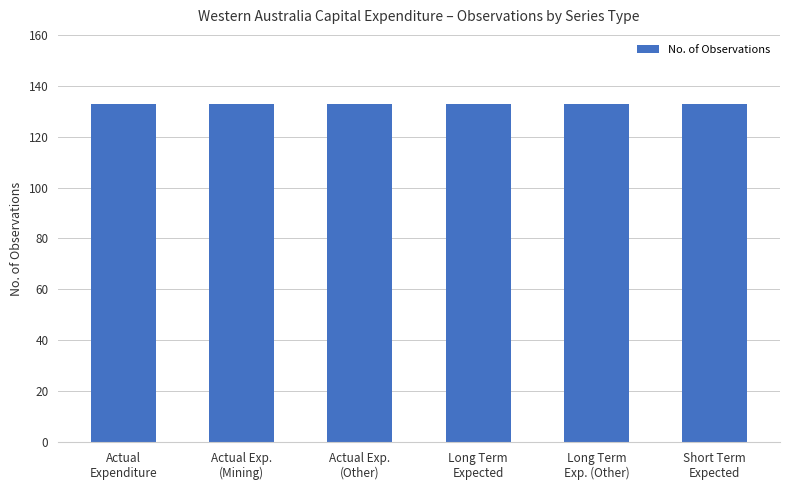

Is it true that No. Obs. equals 38 at Actual Expenditure?

False